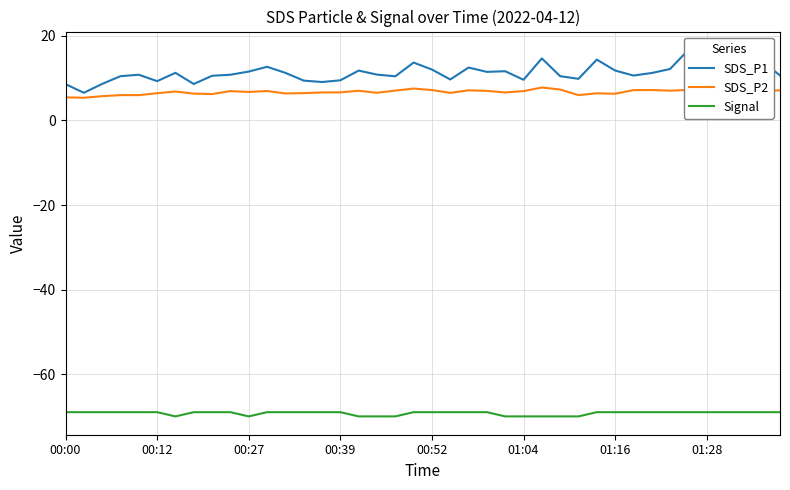

Which category has the highest value in the Signal series?

00:00